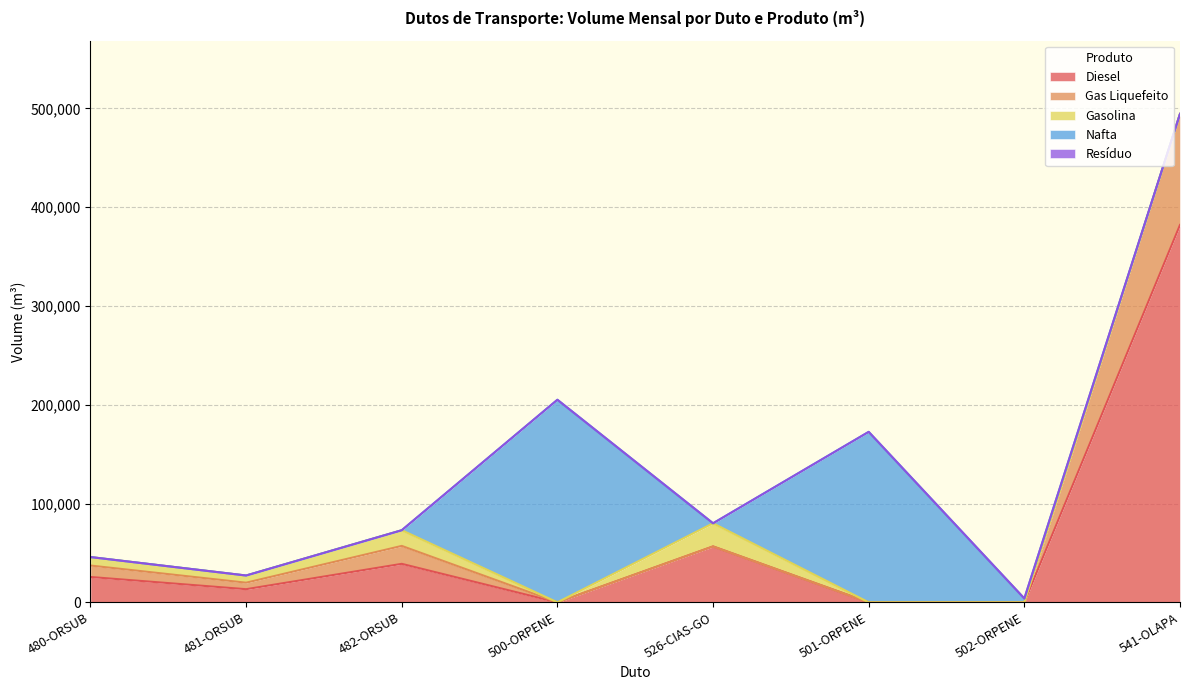

How many series are shown in this chart?

5